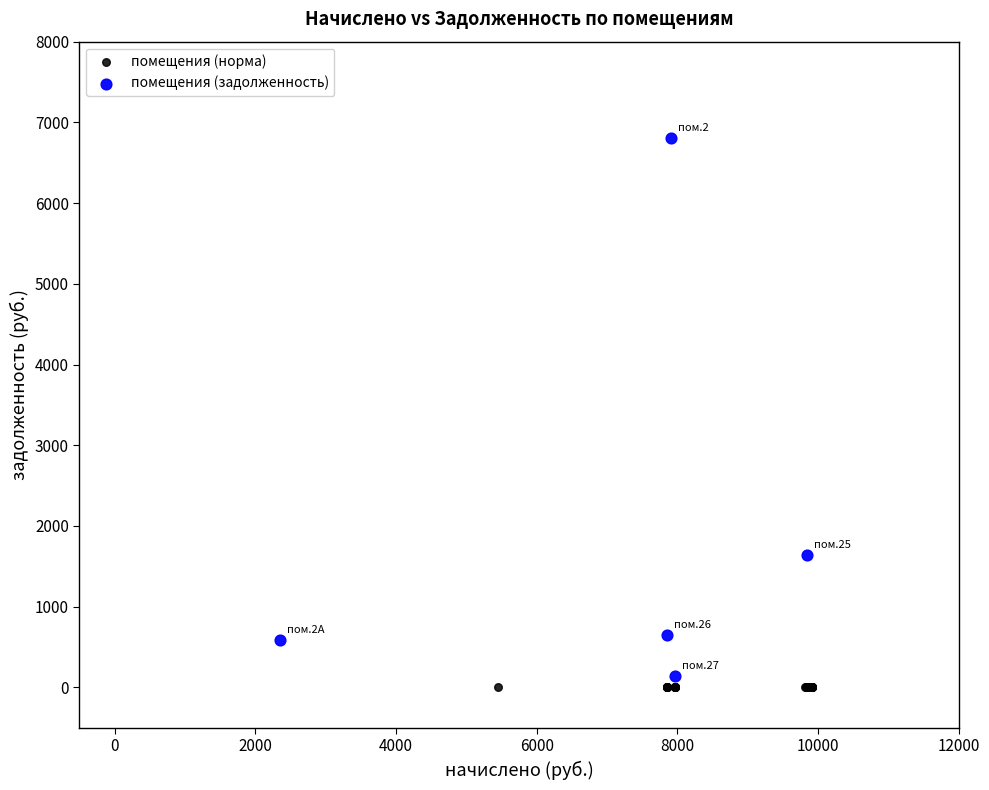

Which series reaches the maximum Y coordinate?

помещения (задолженность)